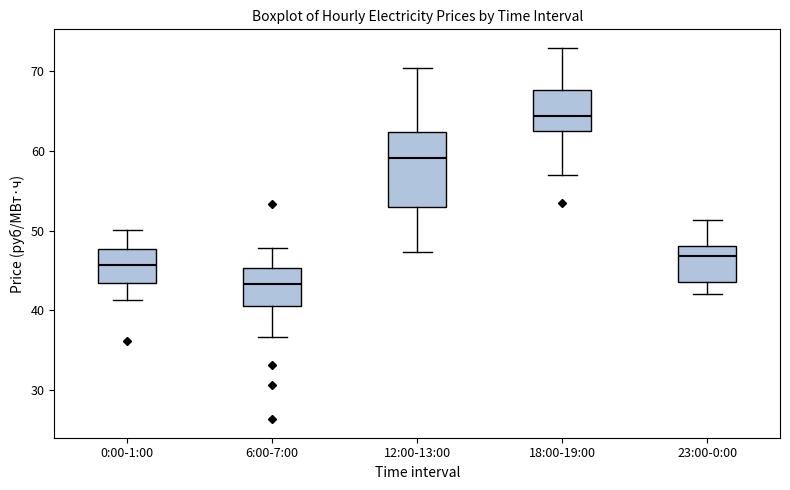

Which box's median line is the lowest?

6:00-7:00